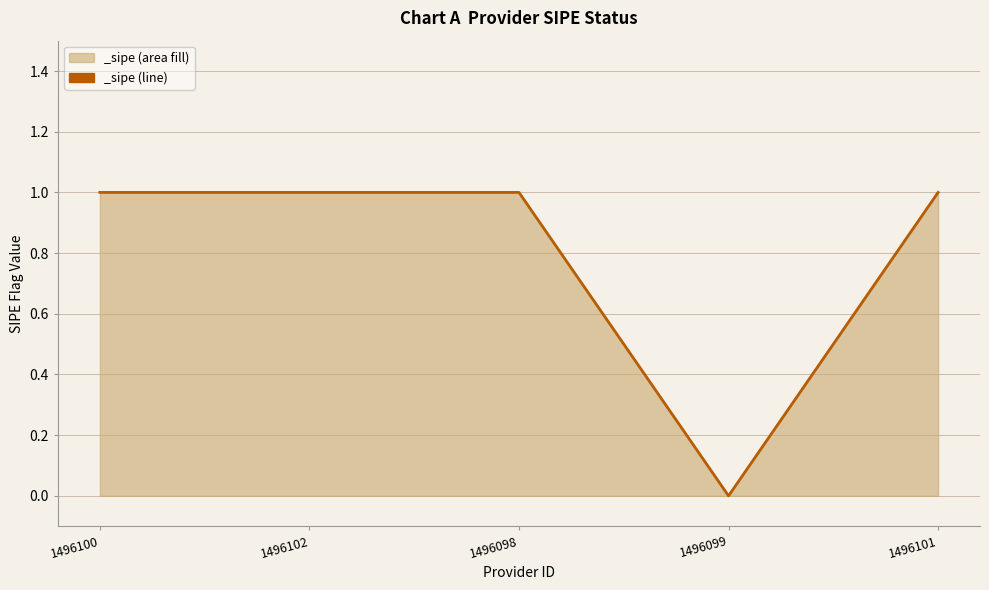

What is the difference between the maximum and minimum values?

1